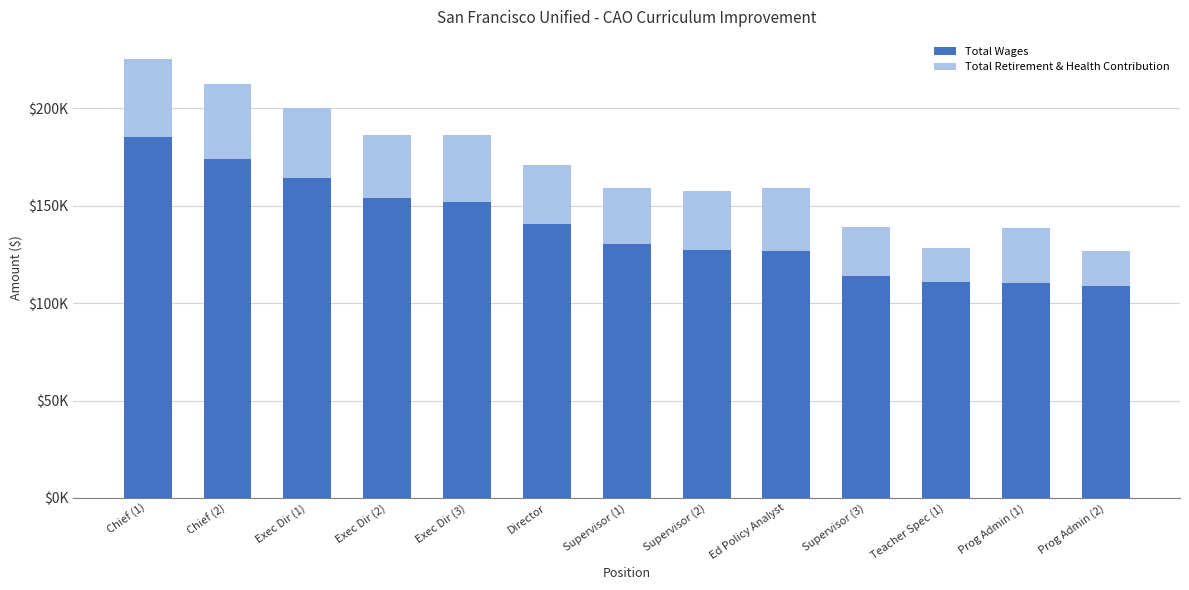

The value of Total Retirement & Health Contribution at Supervisor (1) is 28851. True or false?

True